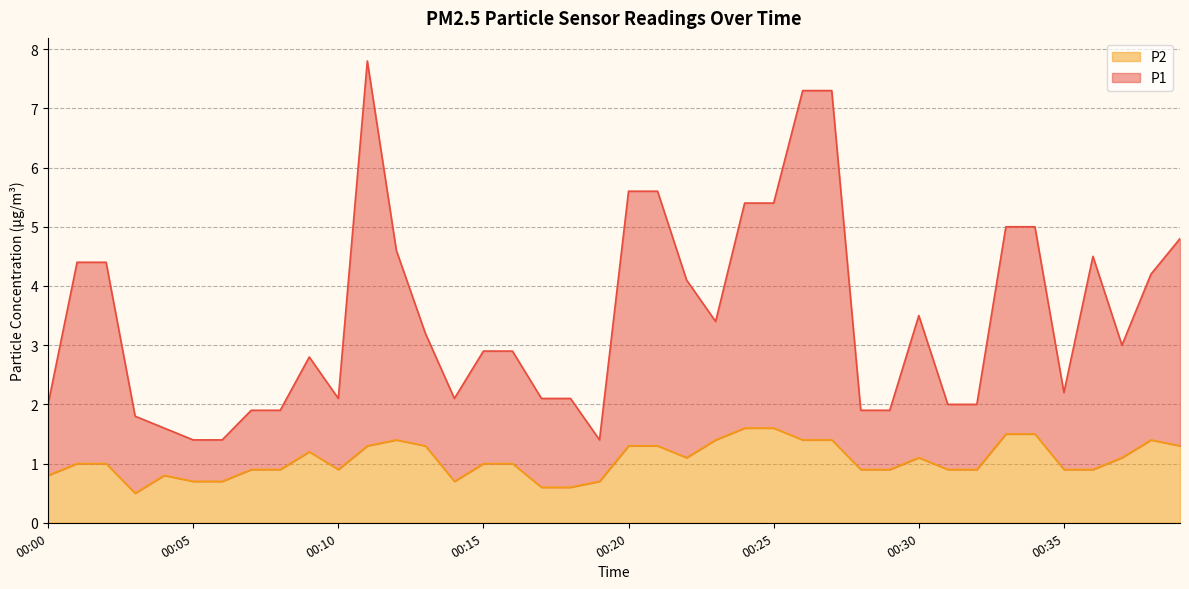

Which series has the largest total across all categories?

P1